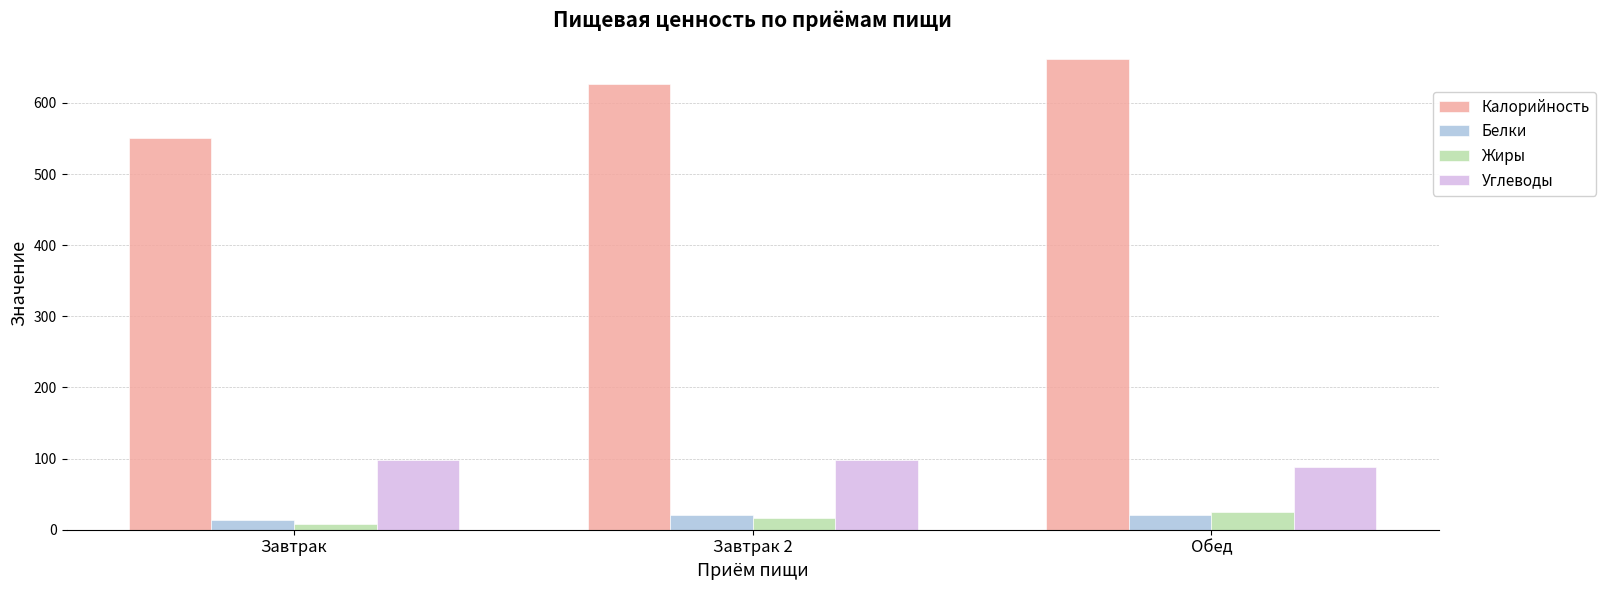

At how many categories does at least one series exceed 37?

3